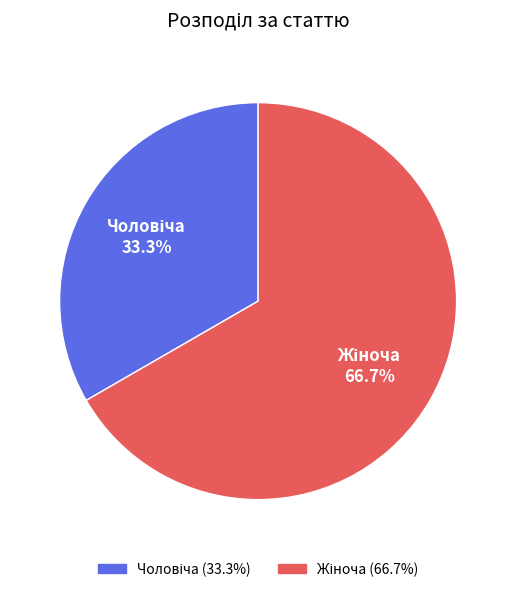

Is there a majority slice in this chart?

Yes